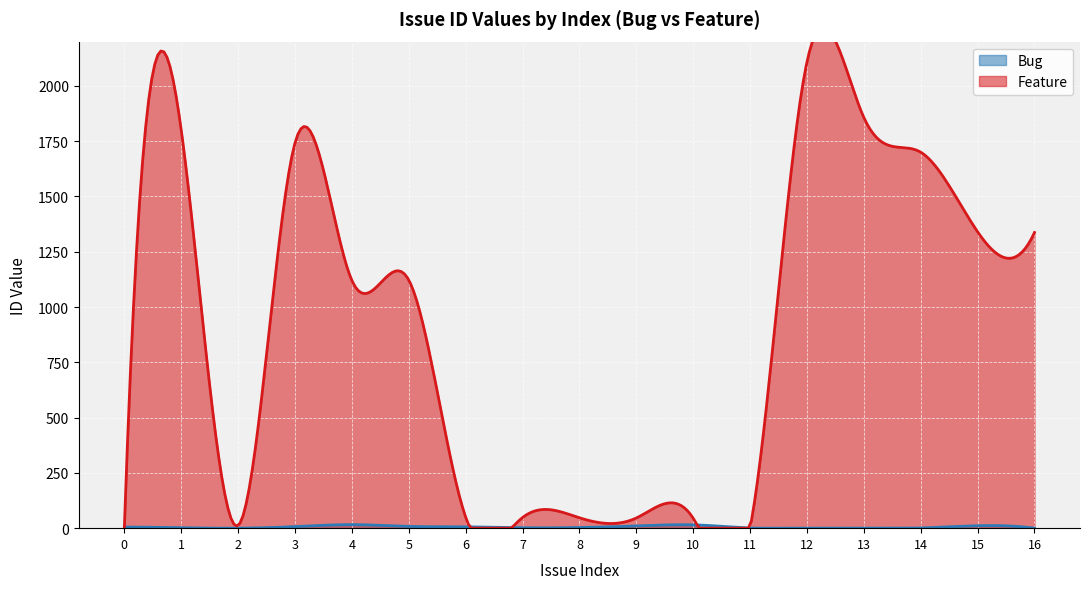

Rank the series by their maximum value, from highest to lowest.

Feature, Bug